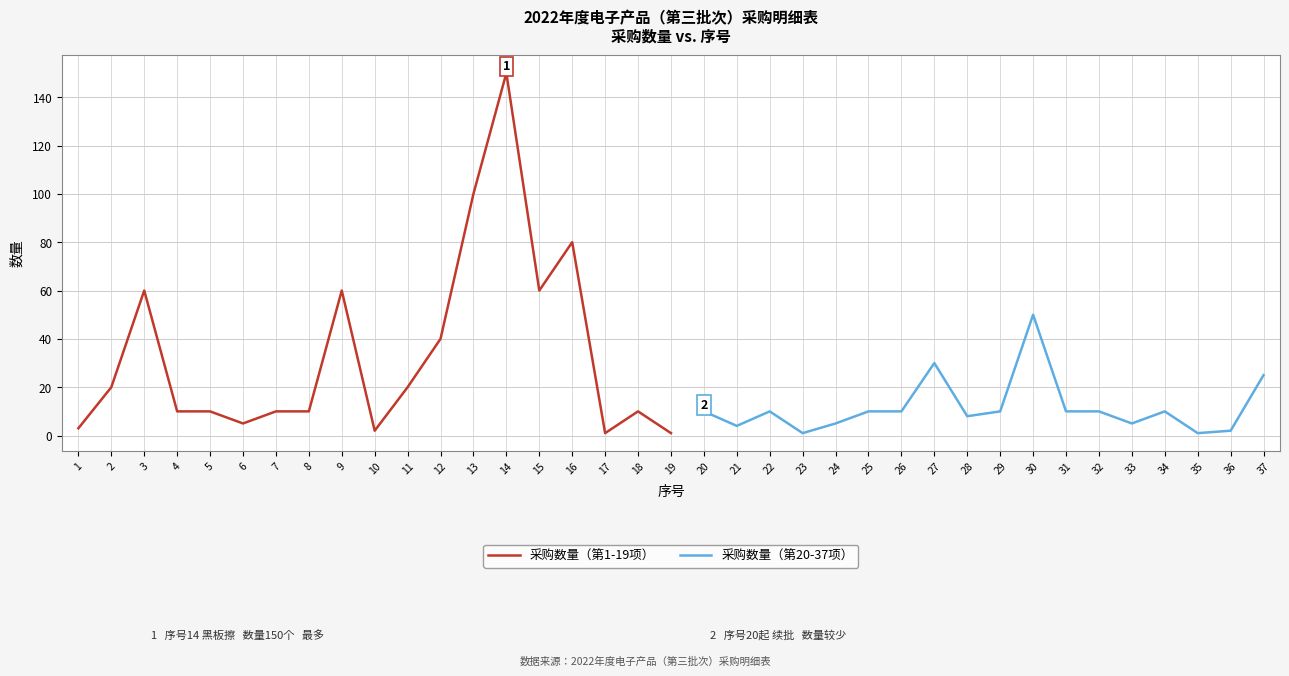

How many points are higher than both their immediate neighbors (excluding endpoints)?

5